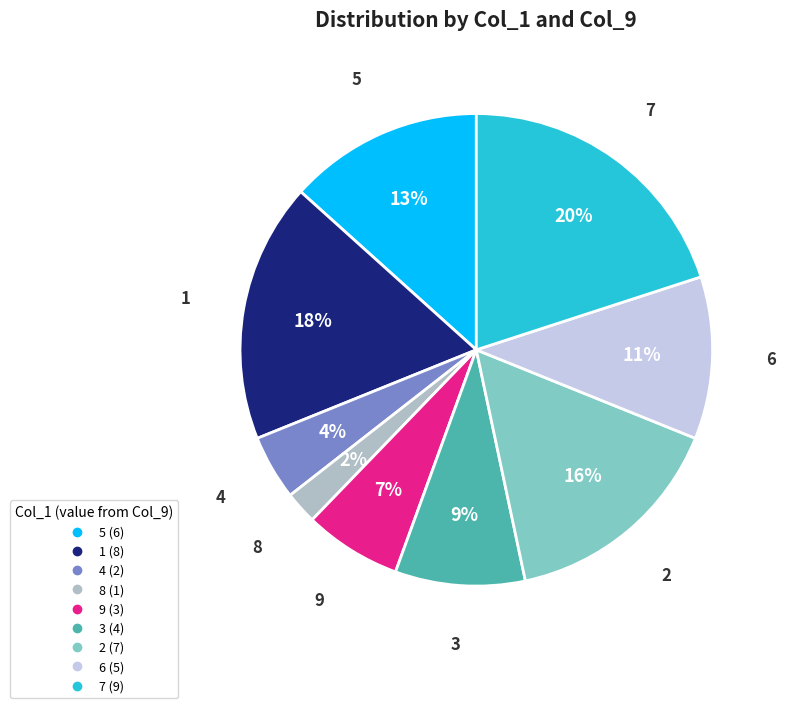

What is the largest slice in the pie chart?

7